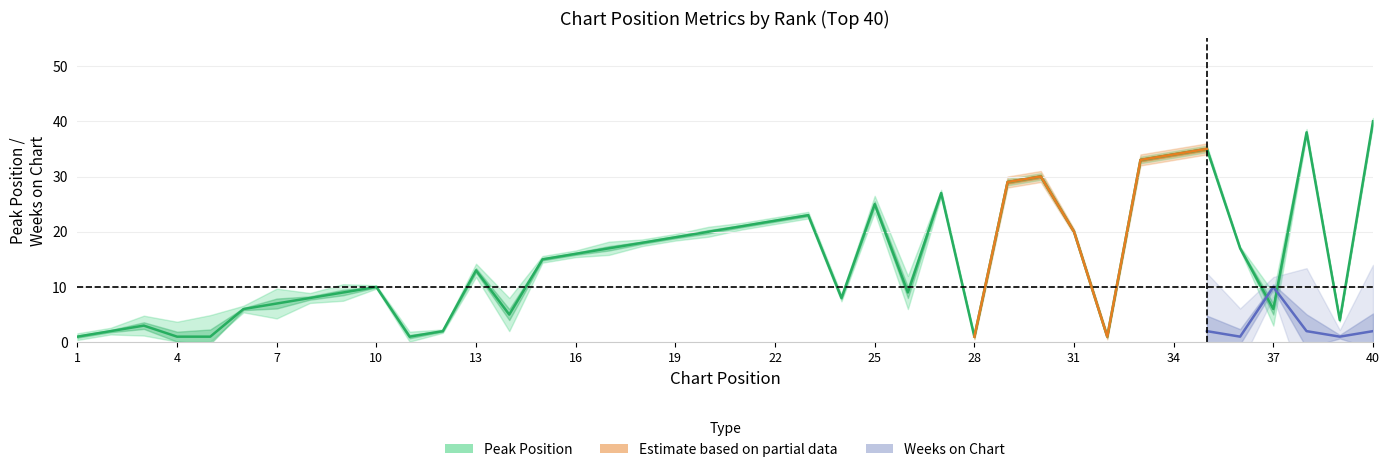

Rank the categories by value from lowest to highest.

1, 4, 5, 11, 28, 32, 2, 12, 3, 39, 14, 6, 37, 7, 8, 24, 9, 26, 10, 13, 15, 16, 17, 36, 18, 19, 20, 31, 21, 22, 23, 25, 27, 29, 30, 33, 34, 35, 38, 40